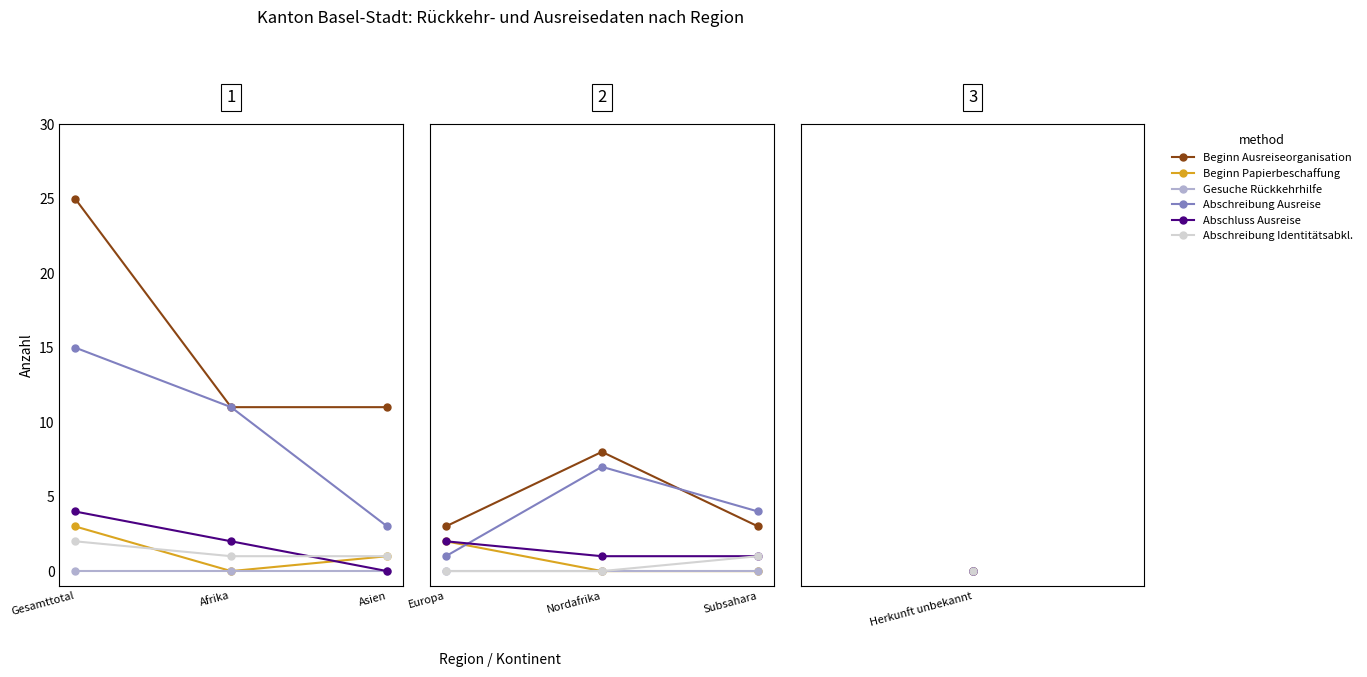

Does the chart display data point markers on the line(s)?

Yes